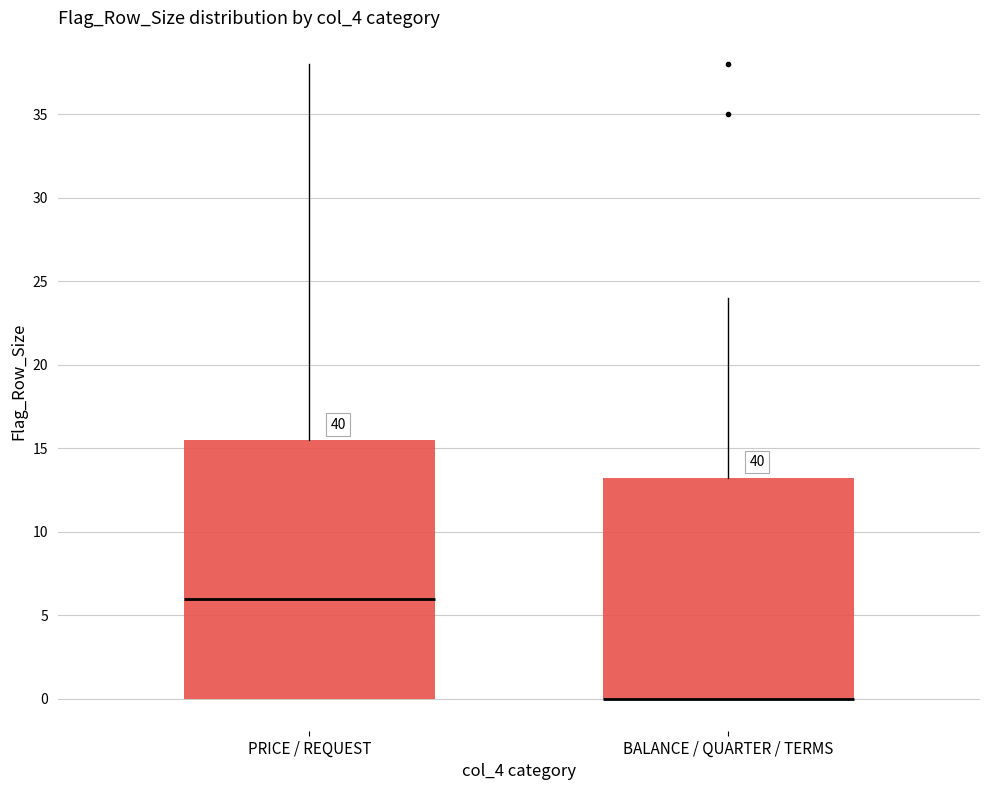

Which box is the tallest, from its lower edge to its upper edge?

PRICE / REQUEST